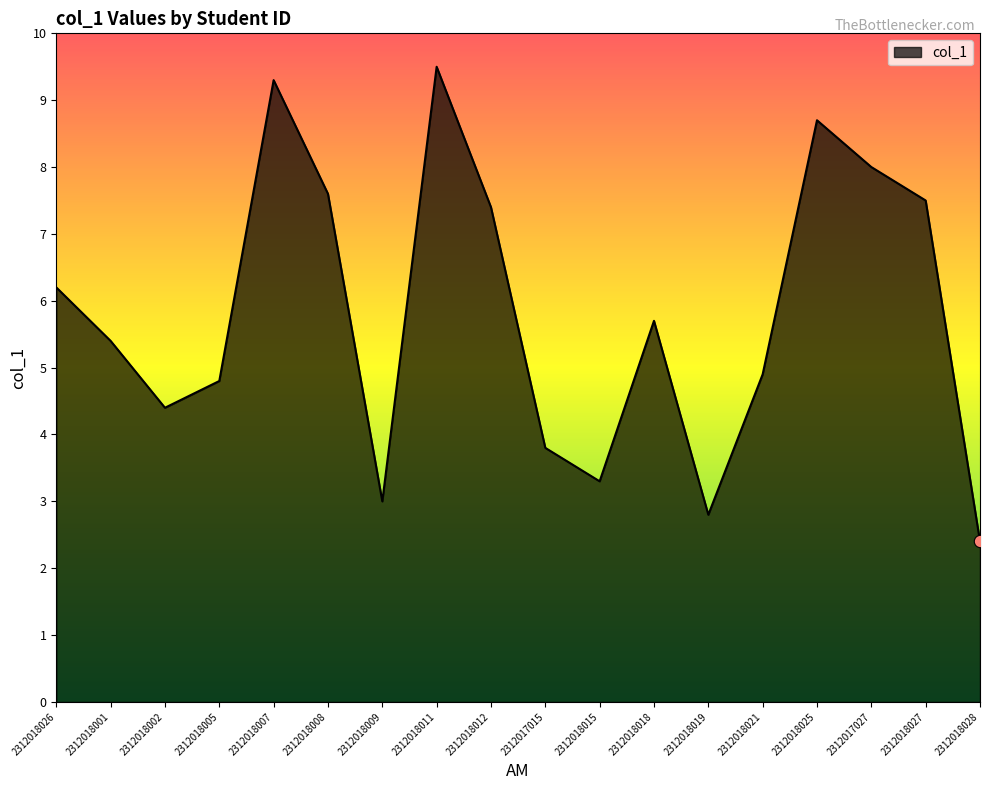

Approximately how many times larger is the value at 2312018009 compared to 2312017015?

0.8